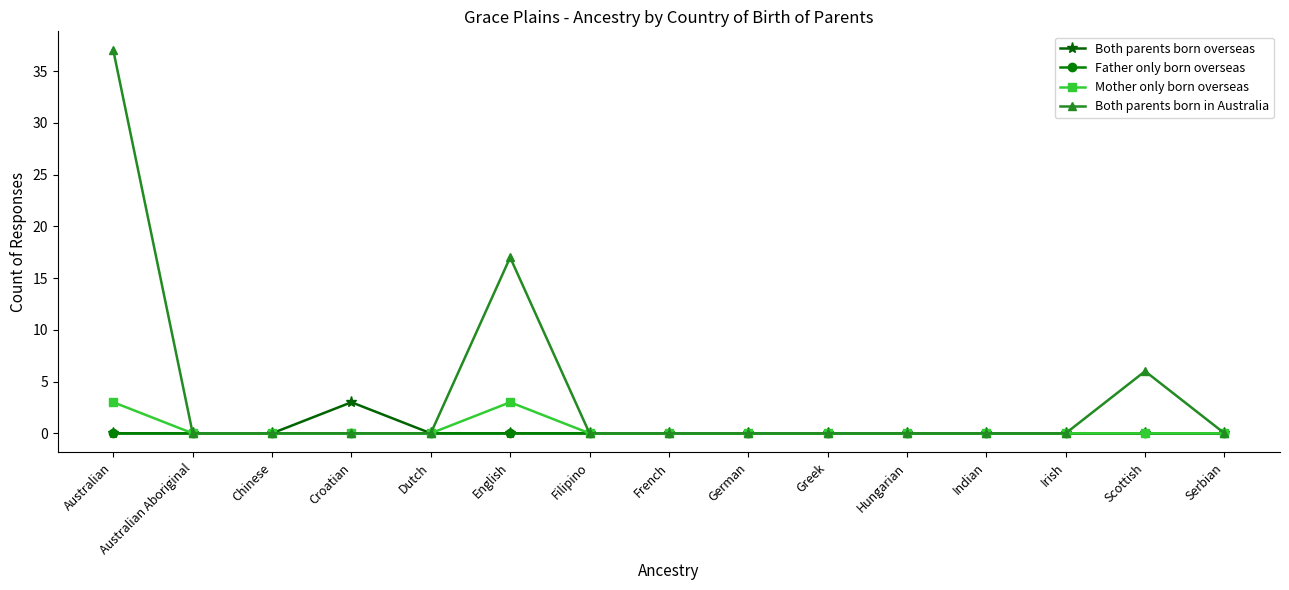

Reading left to right, what are all the values shown in this chart?

Both parents born overseas: Australian=0	Australian Aboriginal=0	Chinese=0	Croatian=3	Dutch=0	English=0	Filipino=0	French=0	German=0	Greek=0	Hungarian=0	Indian=0	Irish=0	Scottish=0	Serbian=0
Father only born overseas: Australian=0	Australian Aboriginal=0	Chinese=0	Croatian=0	Dutch=0	English=0	Filipino=0	French=0	German=0	Greek=0	Hungarian=0	Indian=0	Irish=0	Scottish=0	Serbian=0
Mother only born overseas: Australian=3	Australian Aboriginal=0	Chinese=0	Croatian=0	Dutch=0	English=3	Filipino=0	French=0	German=0	Greek=0	Hungarian=0	Indian=0	Irish=0	Scottish=0	Serbian=0
Both parents born in Australia: Australian=37	Australian Aboriginal=0	Chinese=0	Croatian=0	Dutch=0	English=17	Filipino=0	French=0	German=0	Greek=0	Hungarian=0	Indian=0	Irish=0	Scottish=6	Serbian=0